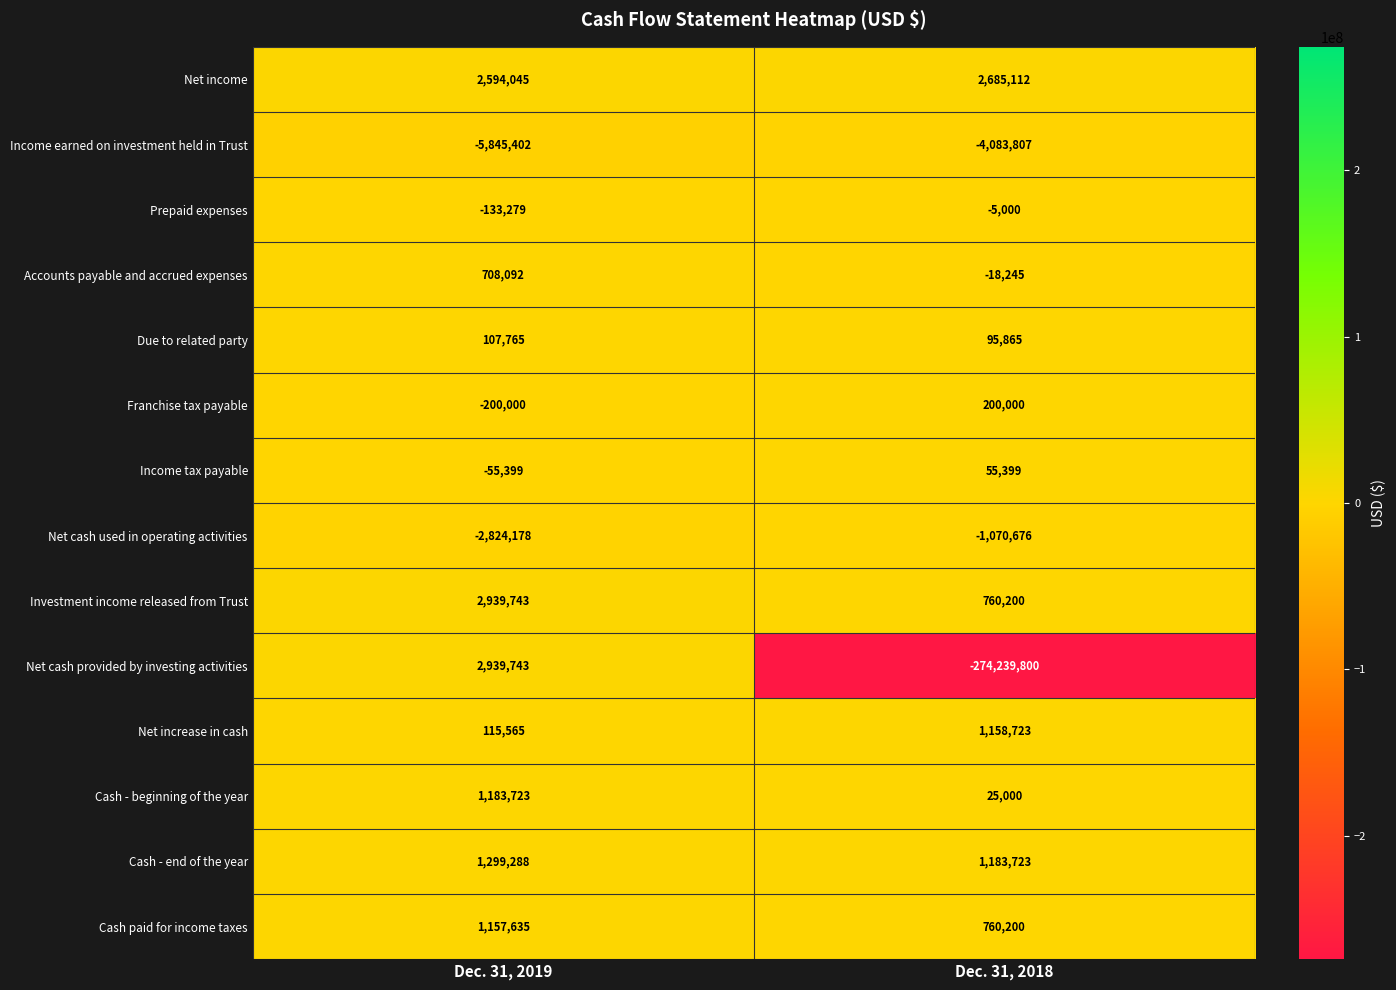

What is the sum of the Net cash provided by investing activities values at Dec. 31, 2018 and Dec. 31, 2019?

-271300057